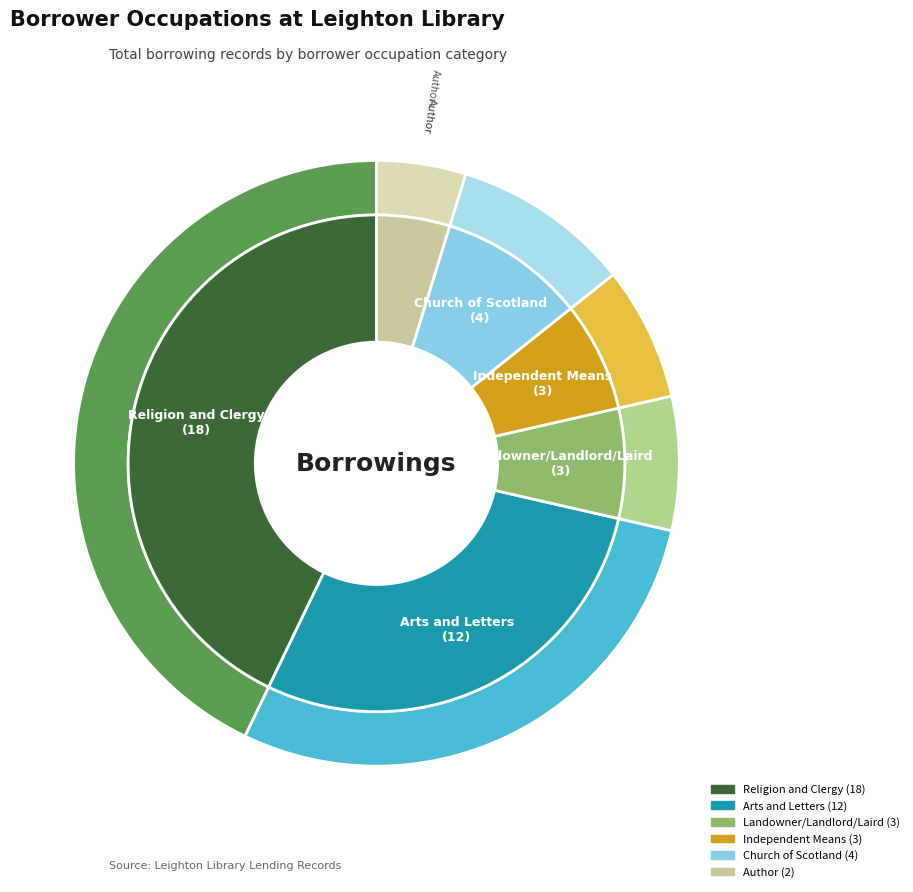

Rank the categories by value from highest to lowest.

Religion and Clergy, Arts and Letters, Church of Scotland, Landowner/Landlord/Laird, Independent Means, Author